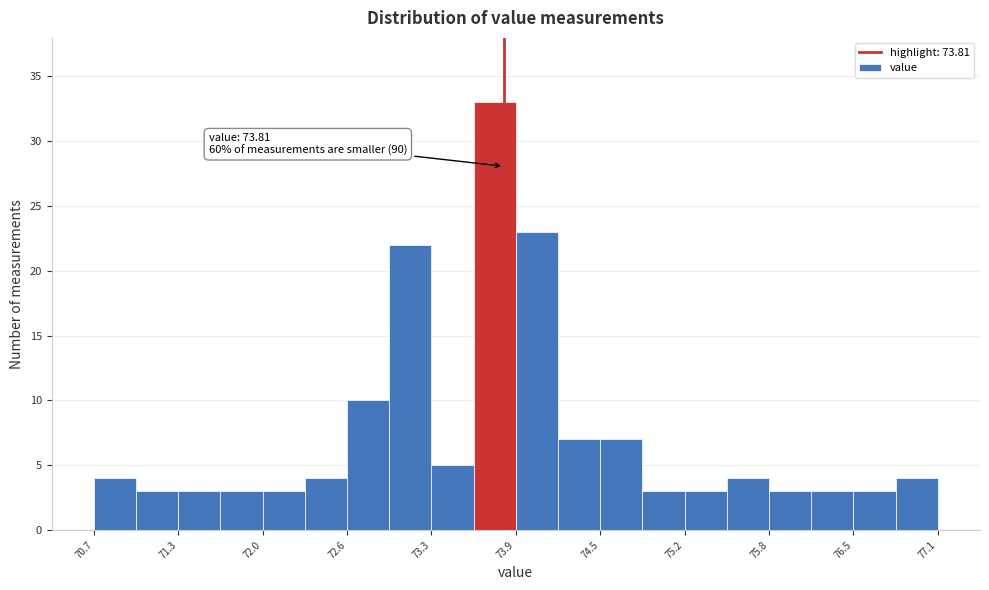

Read against the x-axis, roughly where is the centre of the tallest bar?

73.7